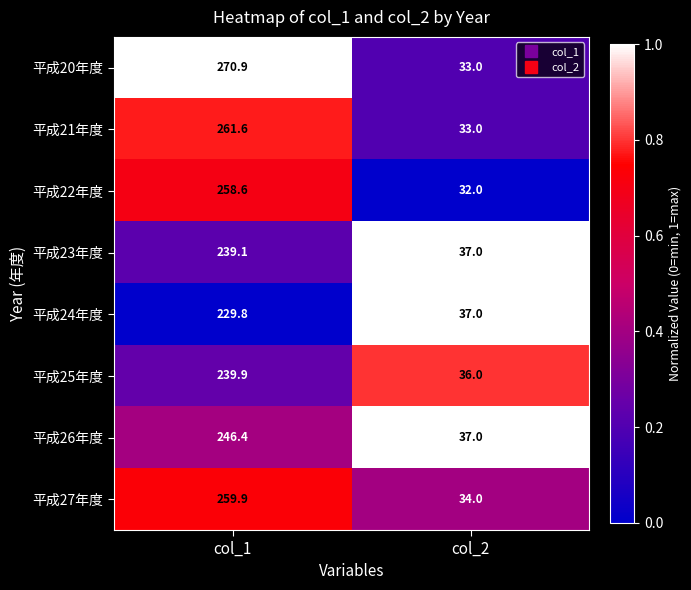

What is the difference between the 平成20年度 values at col_2 and col_1?

237.9